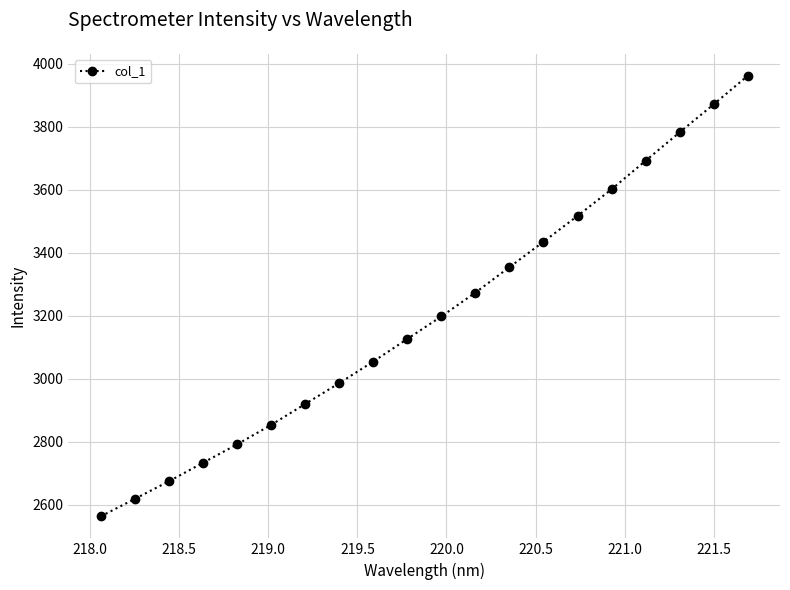

What is the value of the 10th point from the left?

3126.9